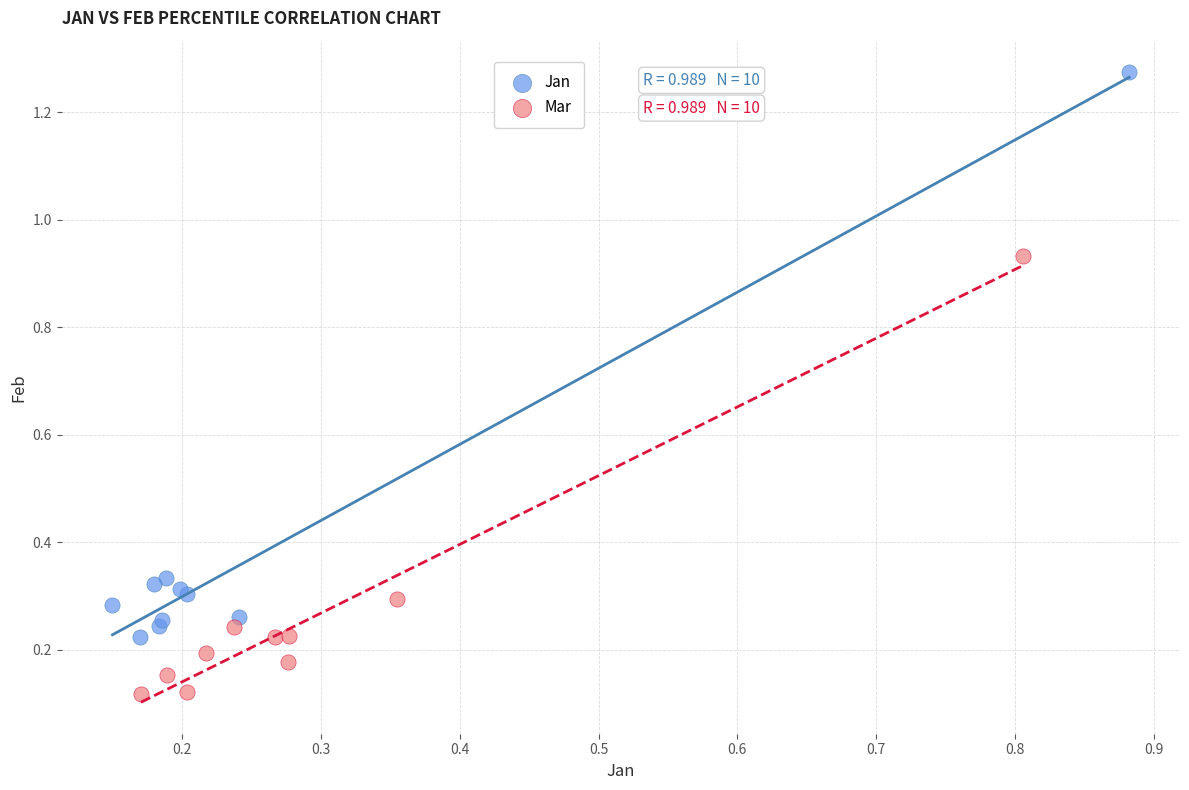

Which series has the largest Y range (max minus min)?

Jan